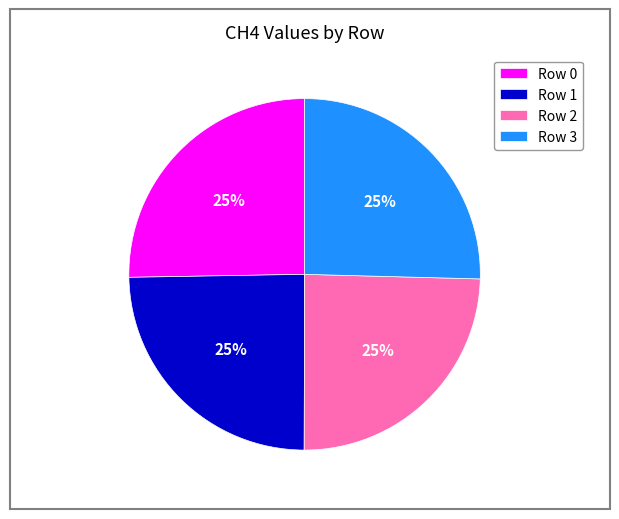

Is Row 0 the majority of the pie?

No